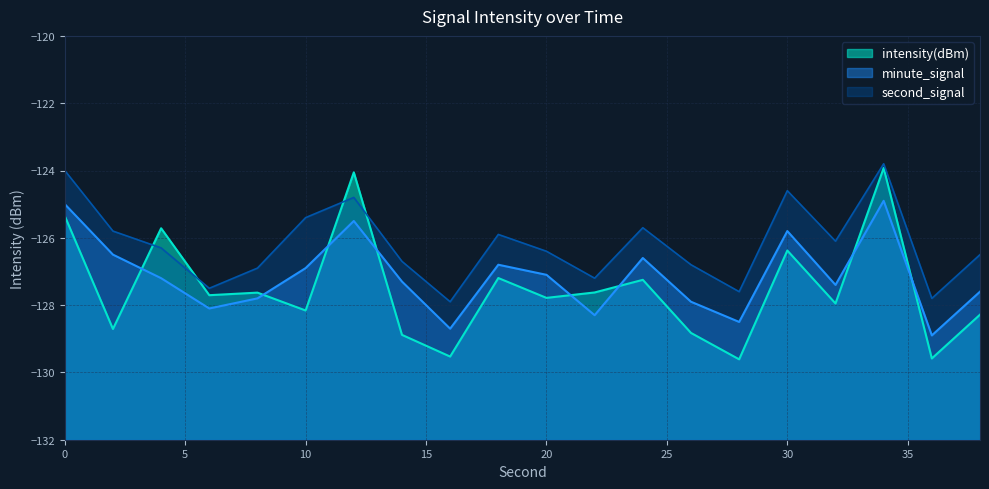

True or false: minute_signal has a value of -48.4 at 28.

False